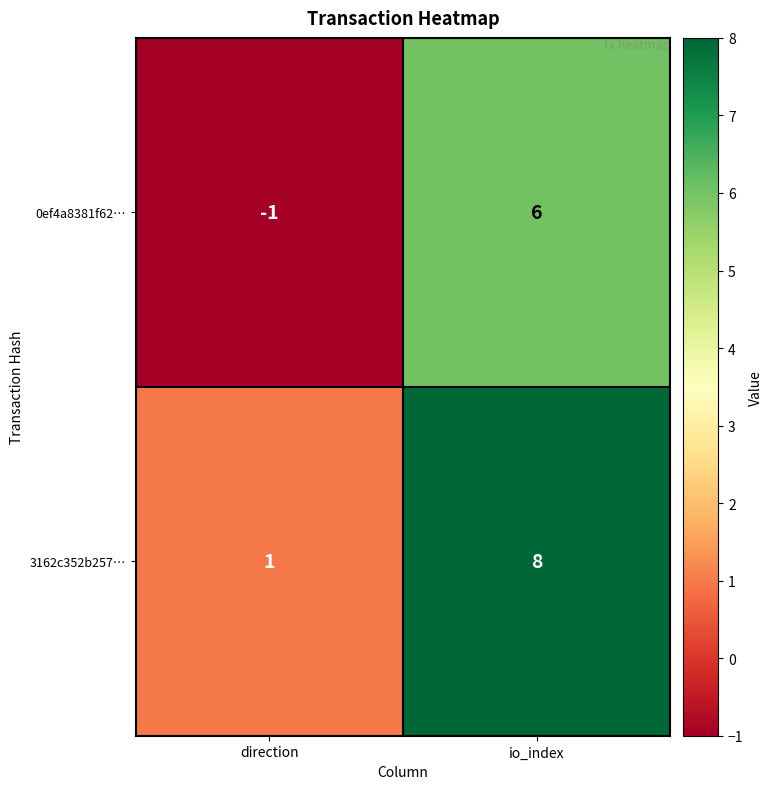

At which category is the sum across all series the highest?

io_index